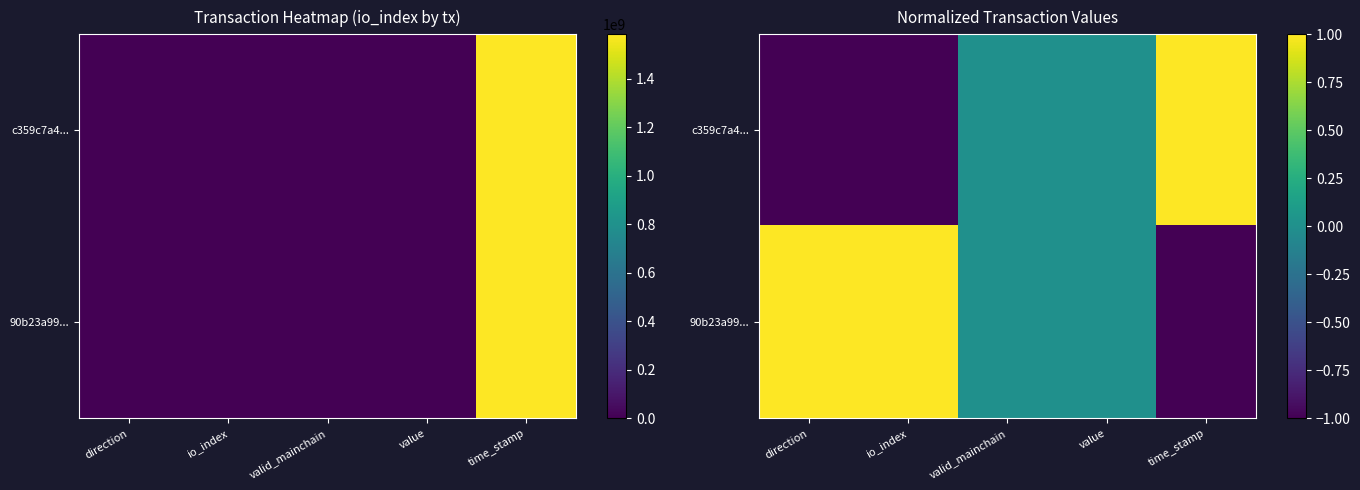

At which category is the sum across all series the highest?

direction